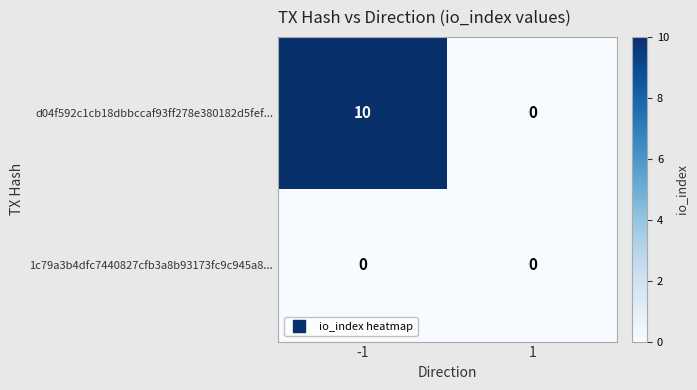

Which series has the largest total across all categories?

d04f592c1cb18dbbccaf93ff278e380182d5fef...